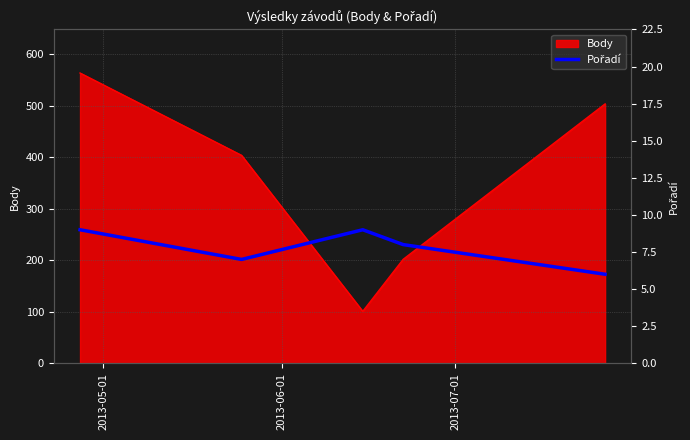

What is the maximum value for Body?

564